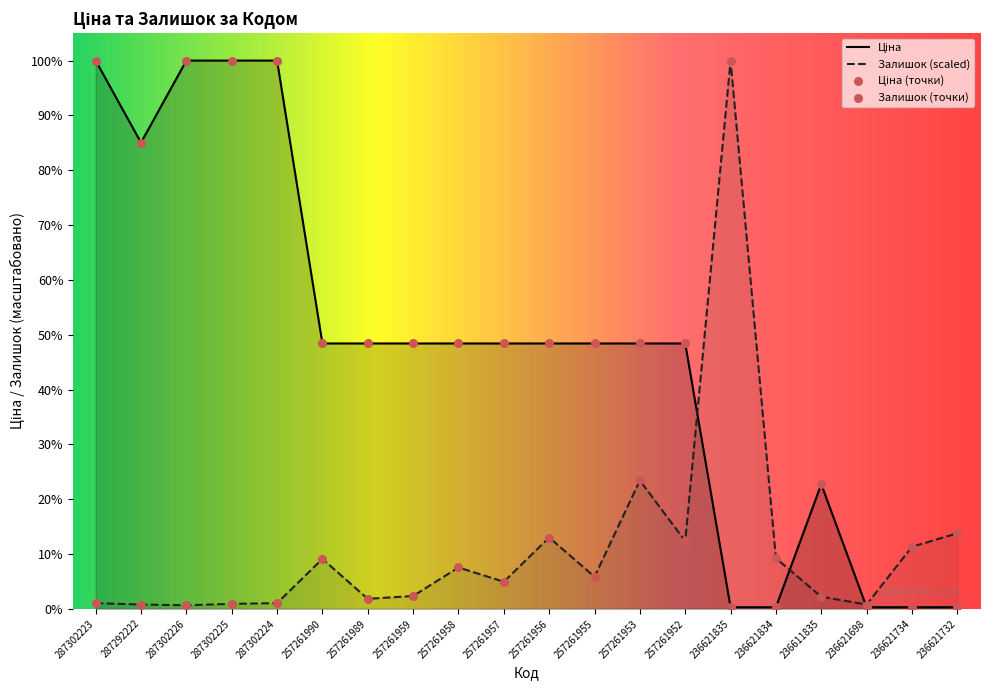

At how many categories does at least one series exceed 10559?

6